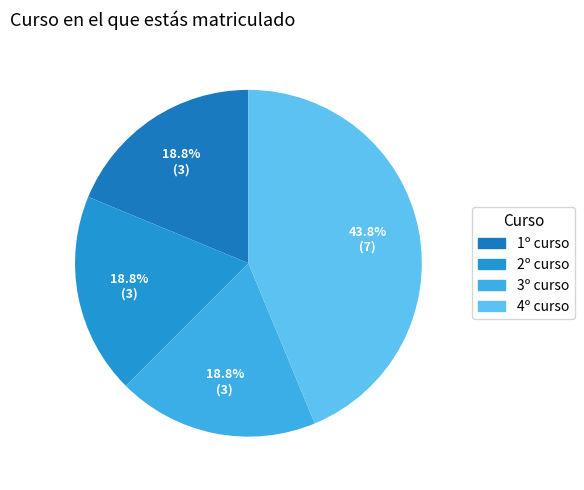

Is it true that 1º curso is 12% of the pie?

False